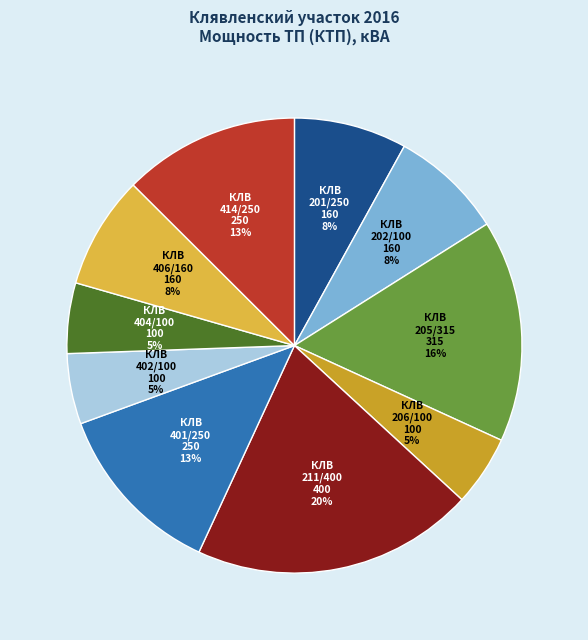

Does any single category account for the majority?

No